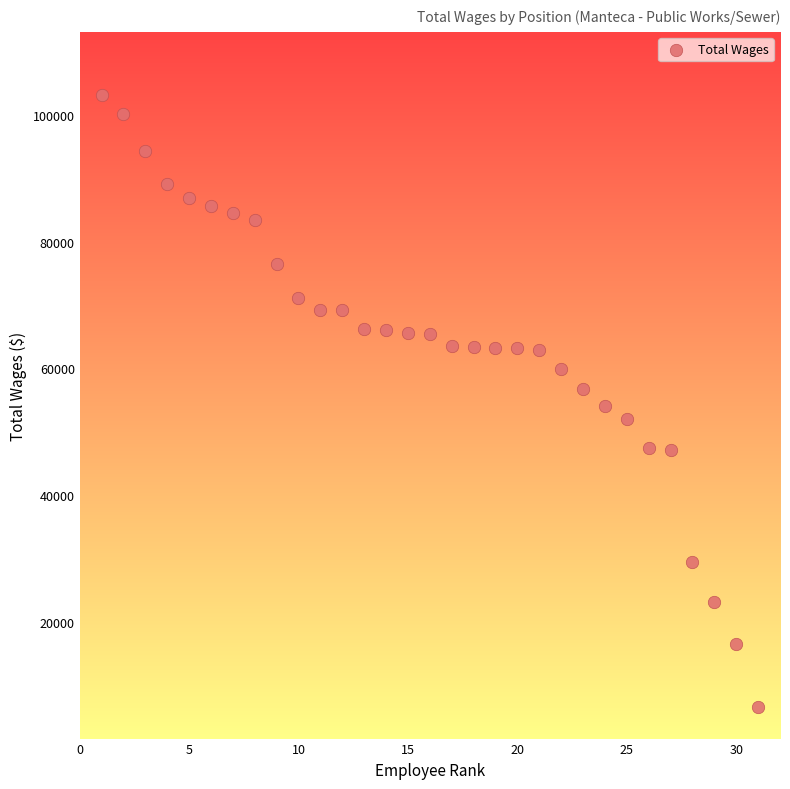

What is the range of X values (max minus min)?

30